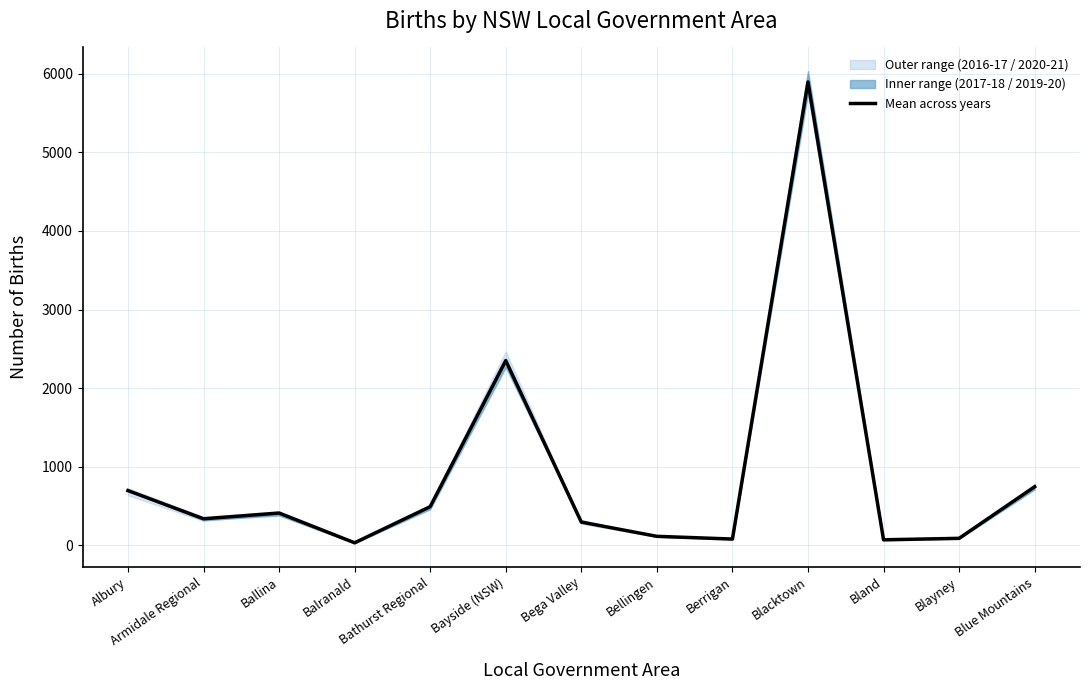

What is the maximum value shown in the chart?

5896.2